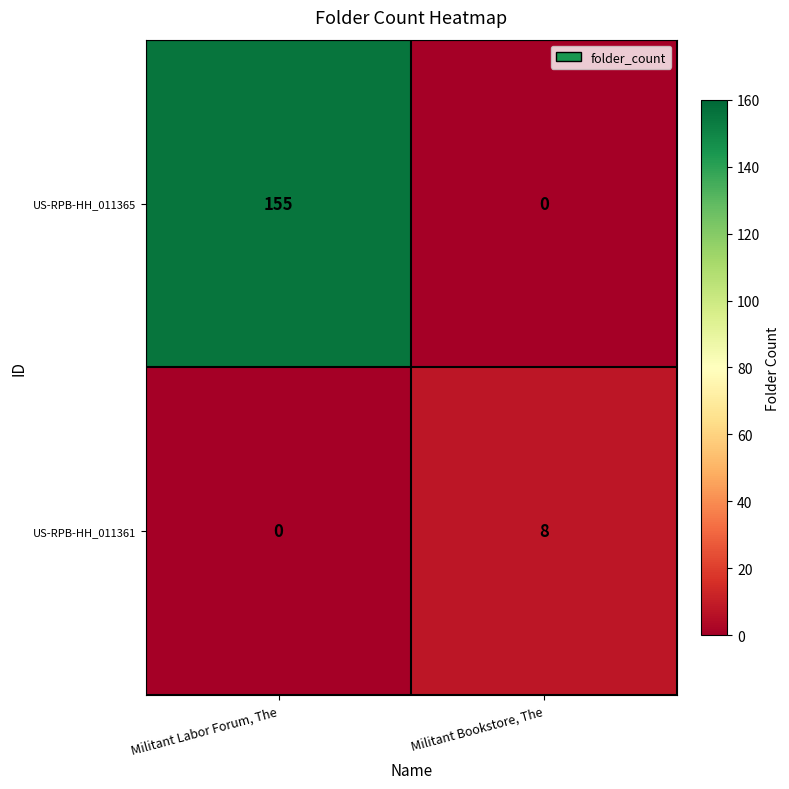

True or false: US-RPB-HH_011365 has a value of 108 at Militant Bookstore, The.

False